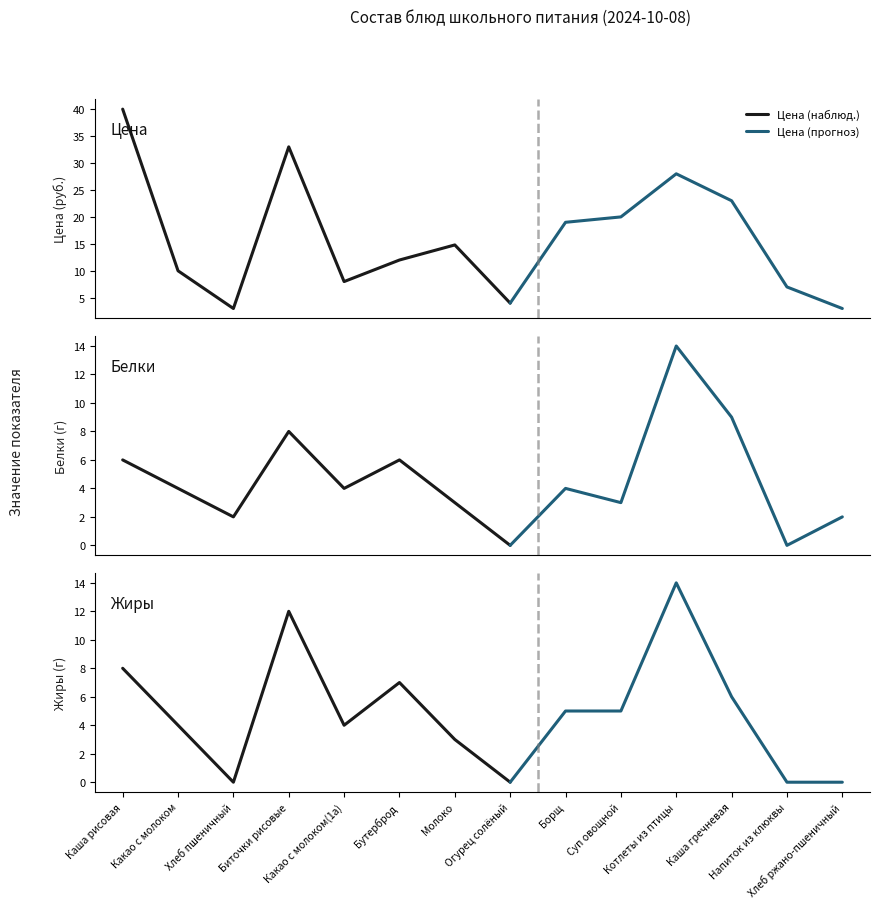

What position from the right is Биточки рисовые?

11